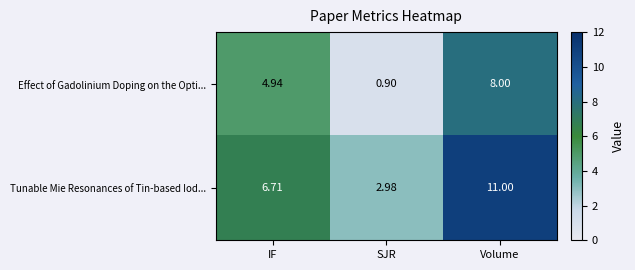

Which series changed the most between IF and SJR?

Effect of Gadolinium Doping on the Opti...